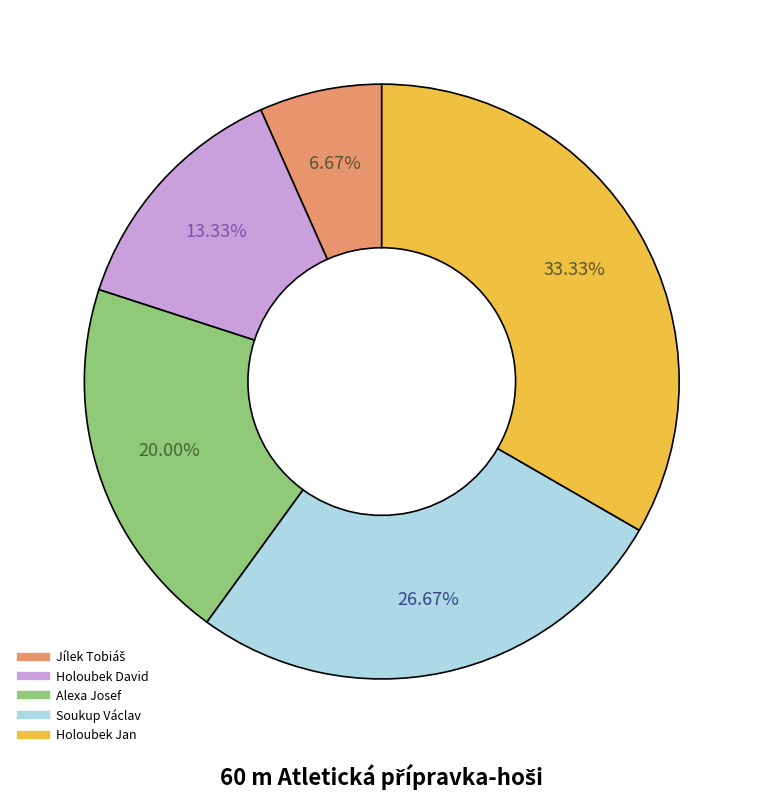

Approximately how many times larger is the value at Soukup Václav compared to Holoubek Jan?

0.8